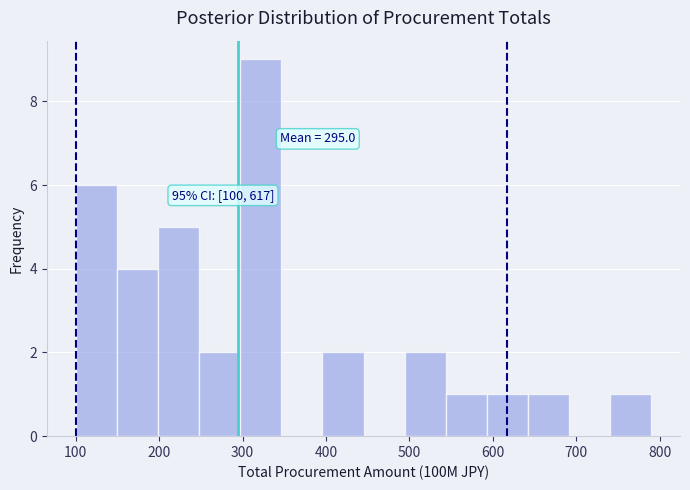

Over which range of the x-axis is the bar tallest?

300 to 350